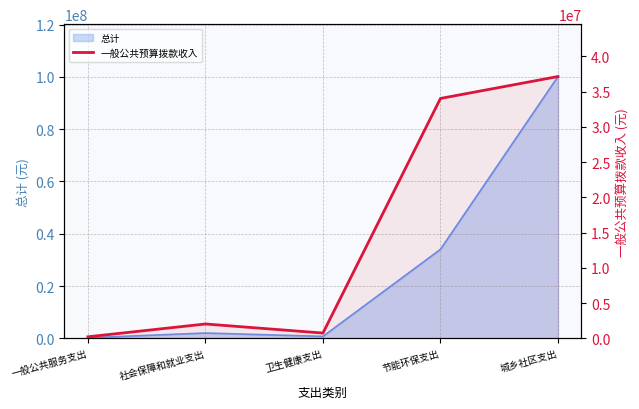

What is the label of the 4th point from the right?

社会保障和就业支出